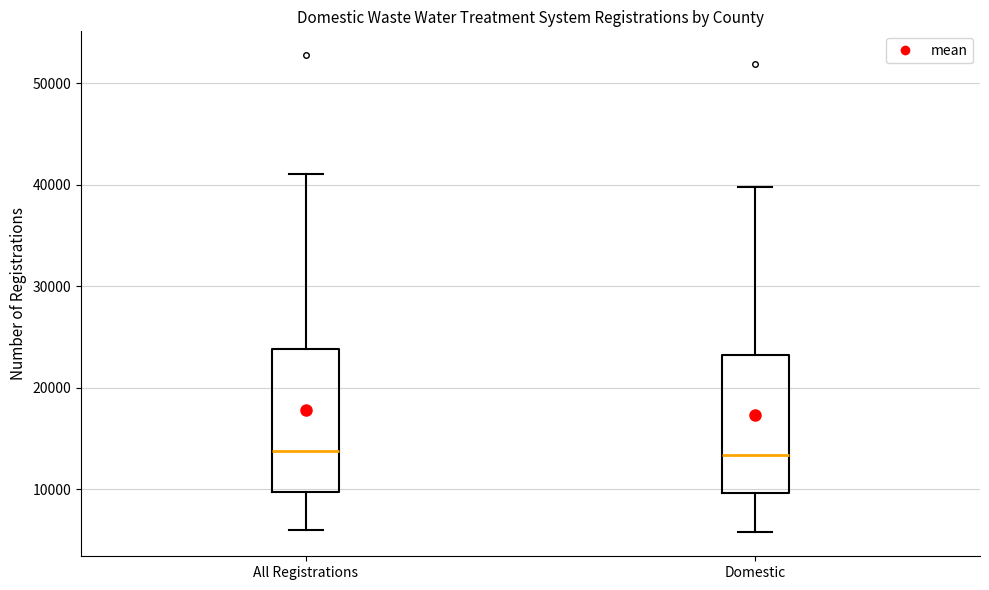

Reading left to right, transcribe this box plot: for each box, give where its median line is, the range the box spans, and where its two whiskers end, as read against the y-axis. The values are not printed on the chart, so give them approximately, as read against the axis.

All Registrations: median 14000, box 10000 to 24000, whiskers 6000 to 41000
Domestic: median 13000, box 10000 to 23000, whiskers 6000 to 40000